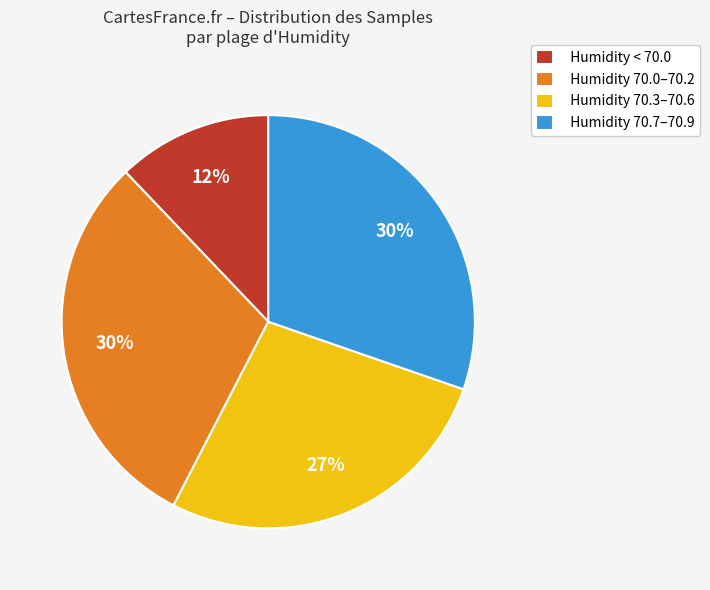

Does Humidity 70.0–70.2 represent more than half of the total?

No